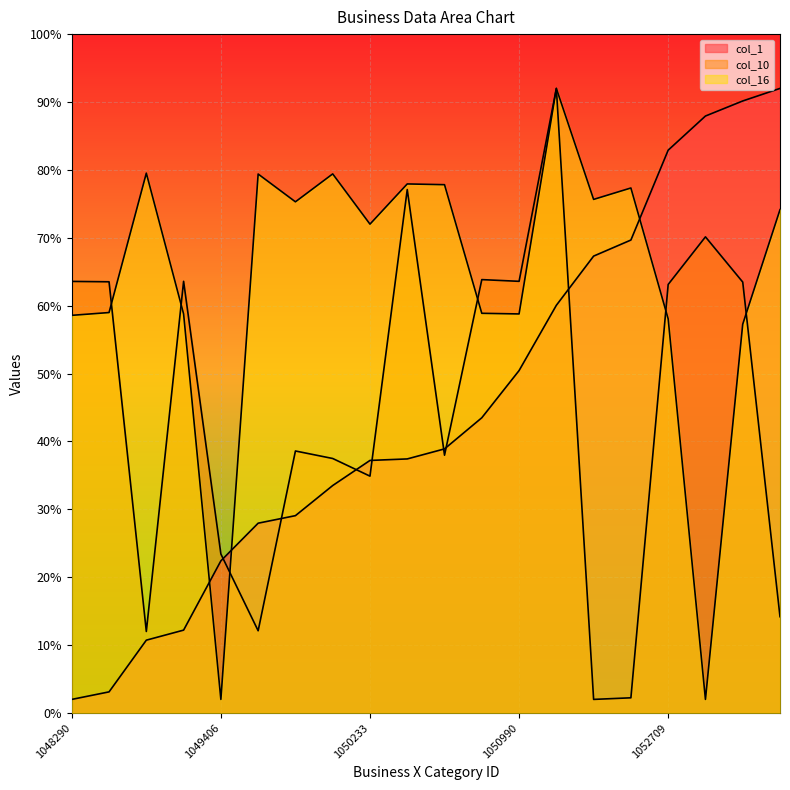

Where is col_1 nearest to the value 47?

1050990